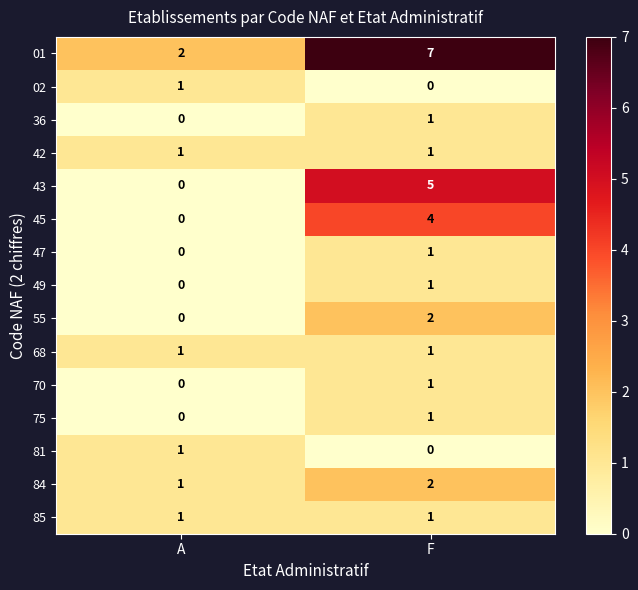

What is the spread (max minus min) of values at F?

7